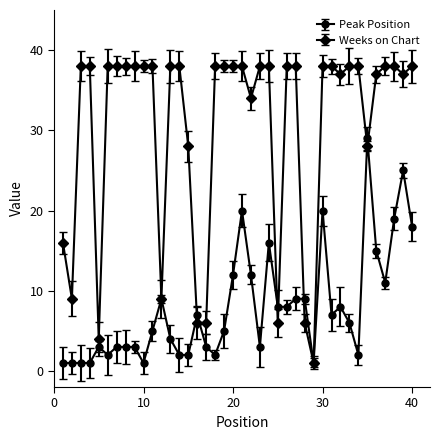

Which series has the widest spread of values?

Weeks on Chart